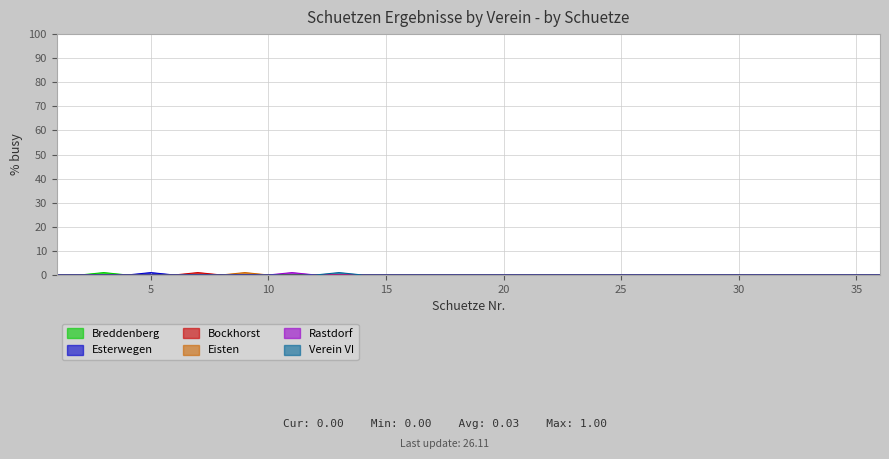

Count the Breddenberg values in the range 0 to 1.

36